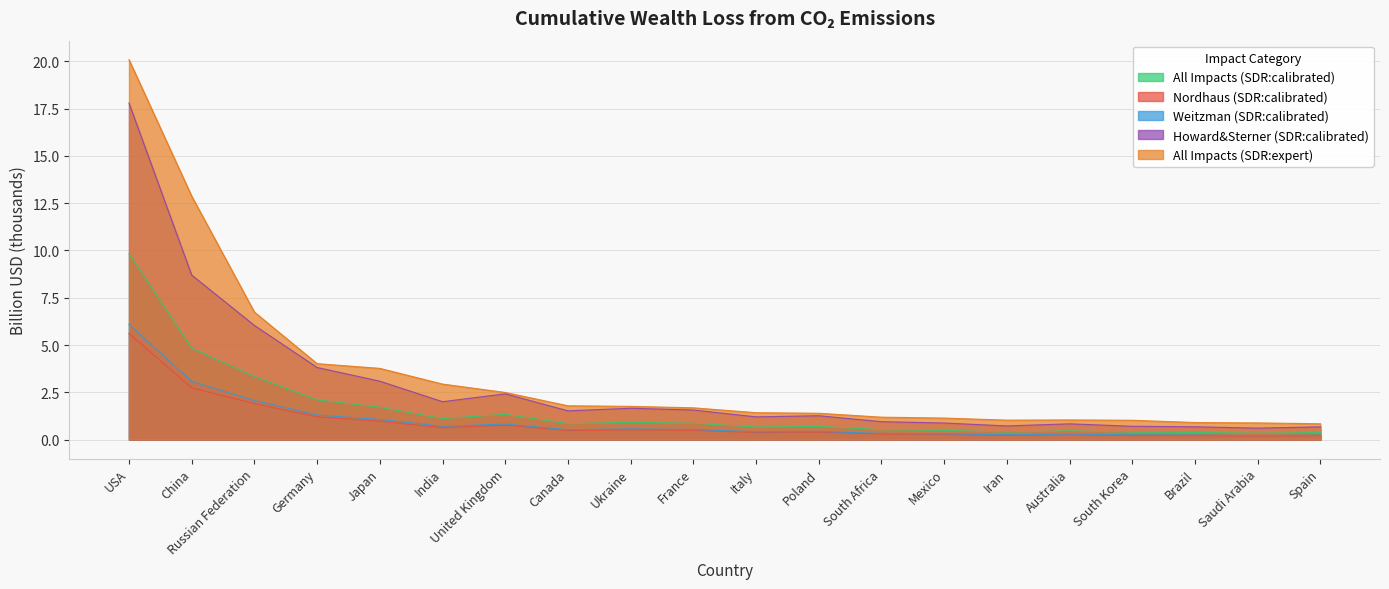

True or false: All Impacts (SDR:expert) has a value of 6.2 at Japan.

False